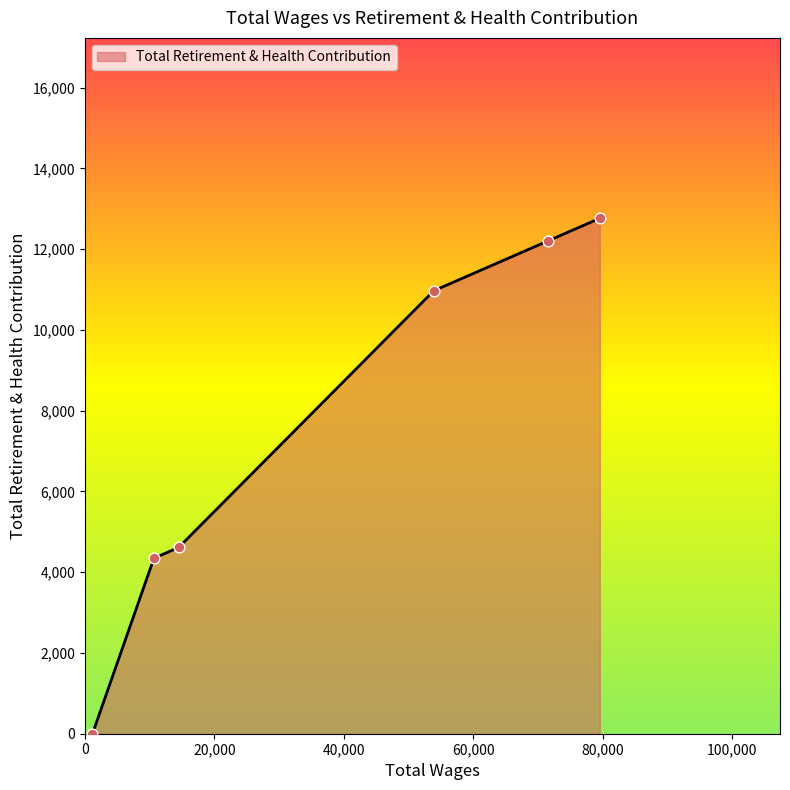

What is the average value?

7483